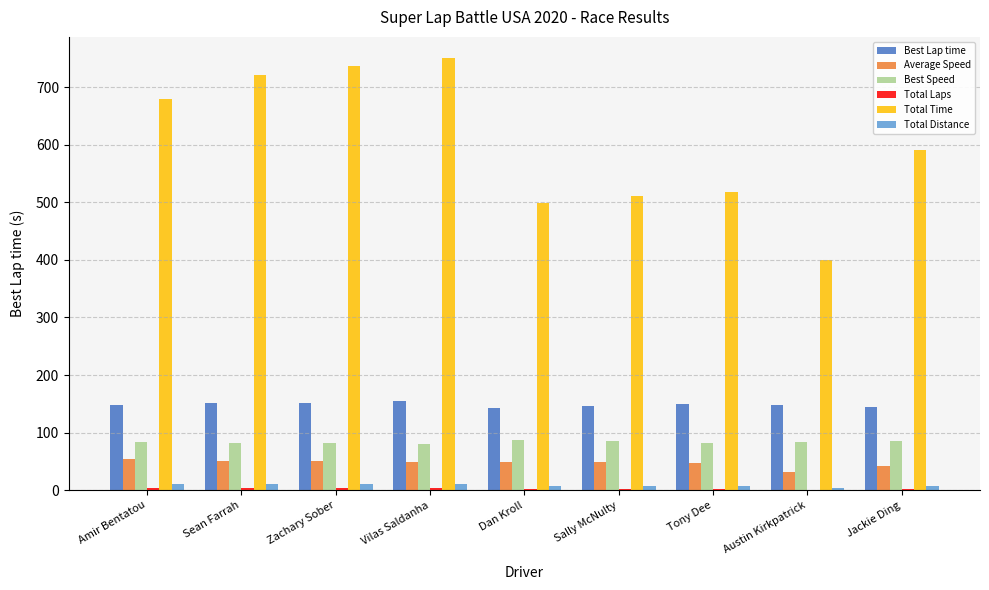

Between Amir Bentatou and Tony Dee, which series saw the biggest shift?

Total Time